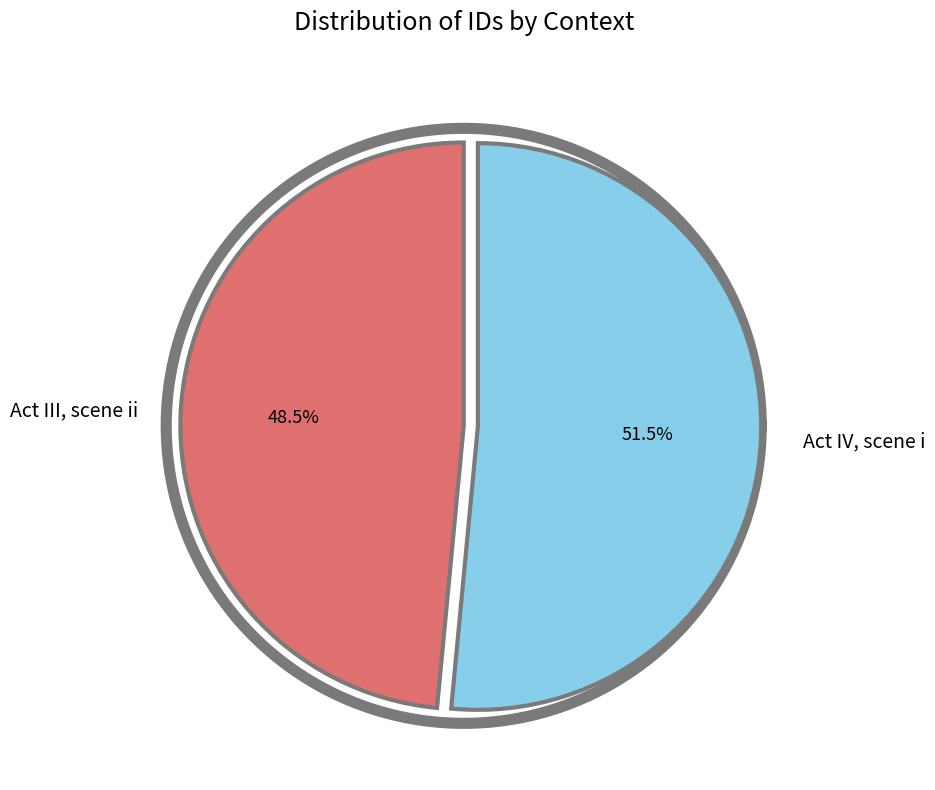

How many slices are in this pie chart?

2